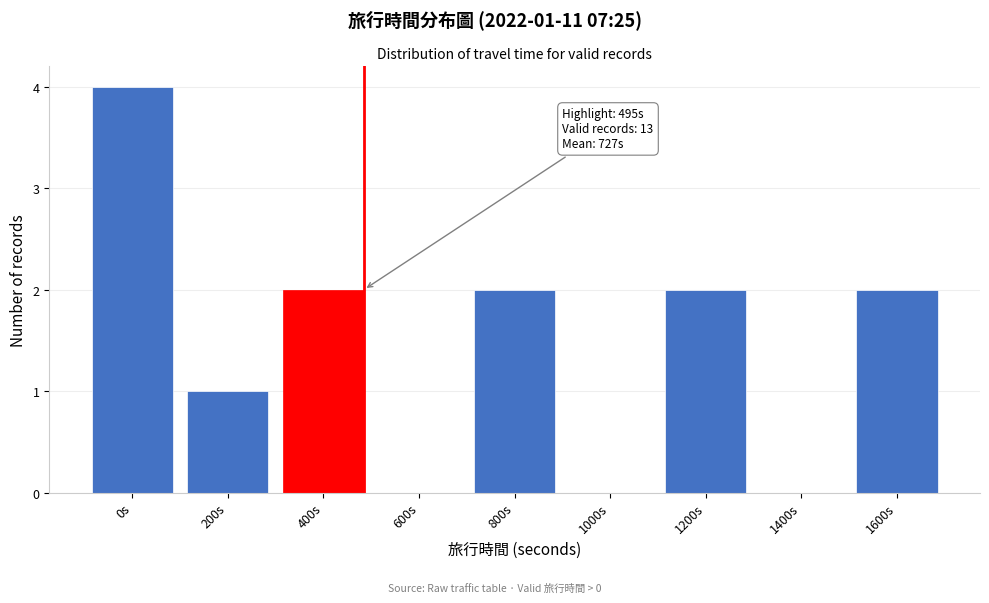

Reading right to left, list all the values displayed in this chart.

1600s=2	1400s=0	1200s=2	1000s=0	800s=2	600s=0	400s=2	200s=1	0s=4